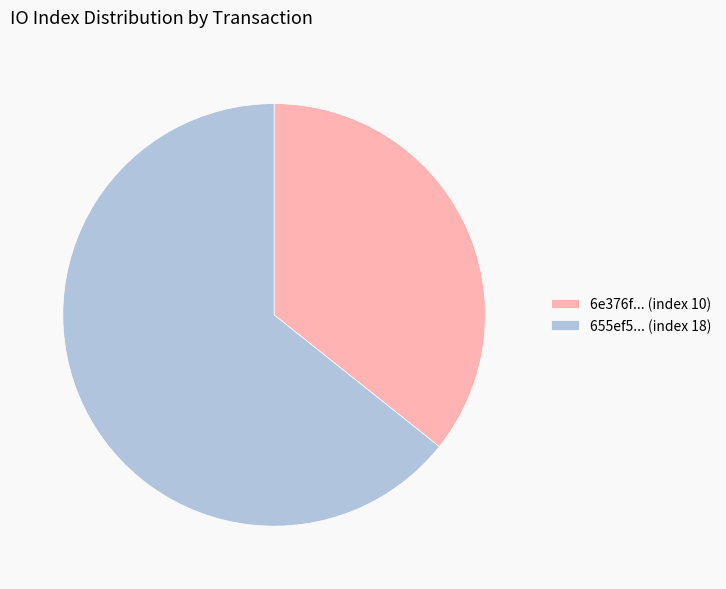

True or false: 6e376f... (index 10) accounts for 24% of the total.

False